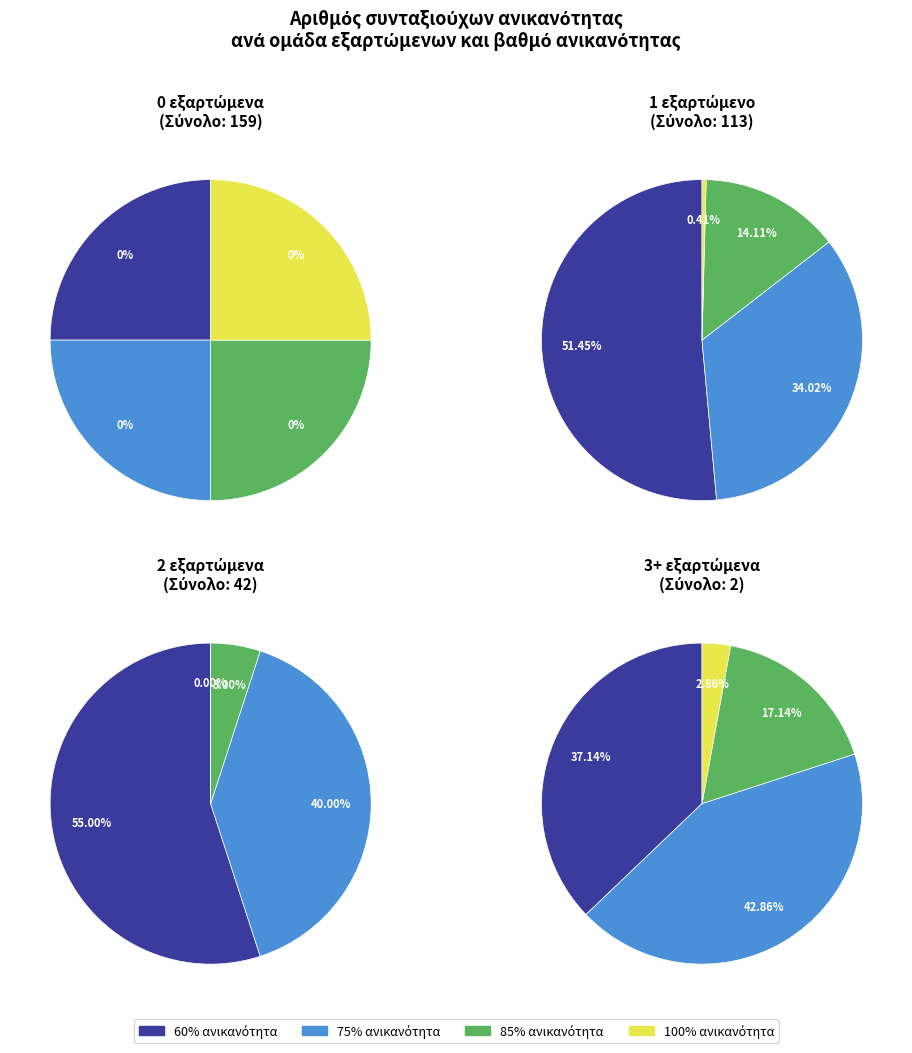

Count the number of slices in the pie.

4